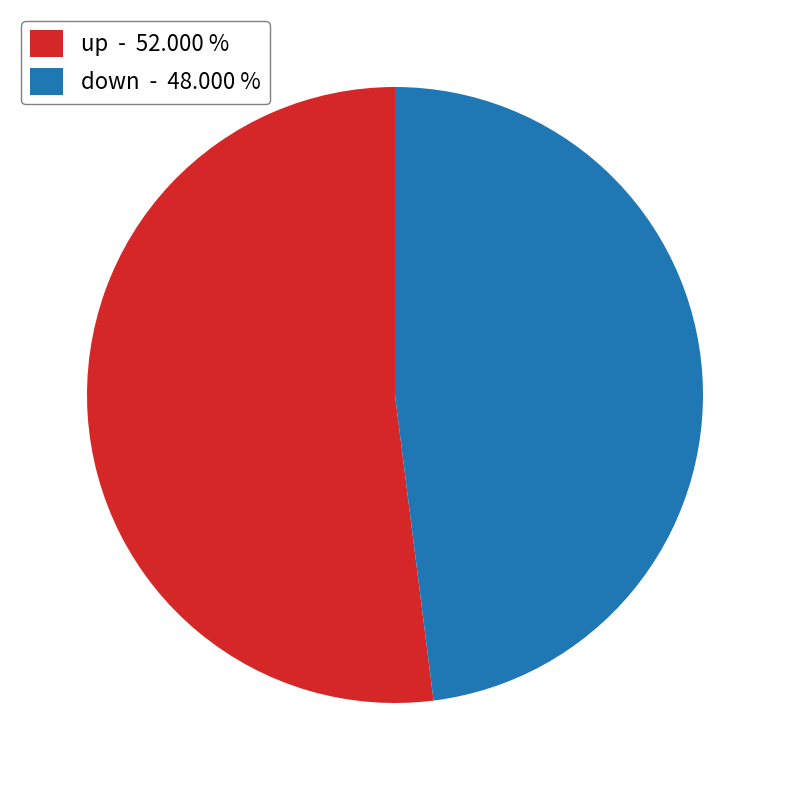

Does any single category account for the majority?

Yes